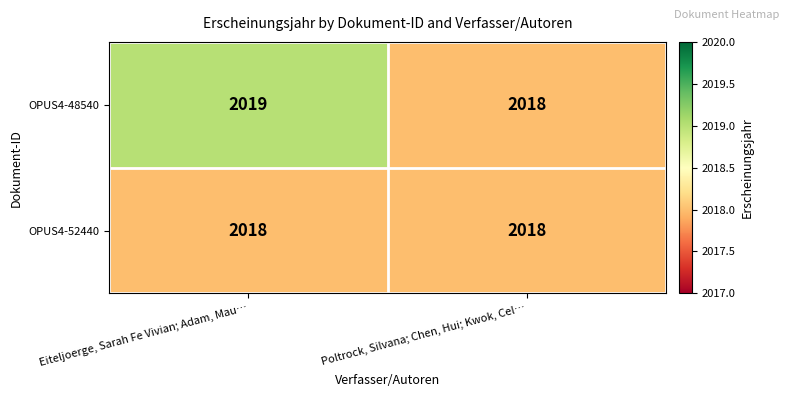

What value does the OPUS4-48540 series have at Poltrock, Silvana; Chen, Hui; Kwok, Cel…?

2018